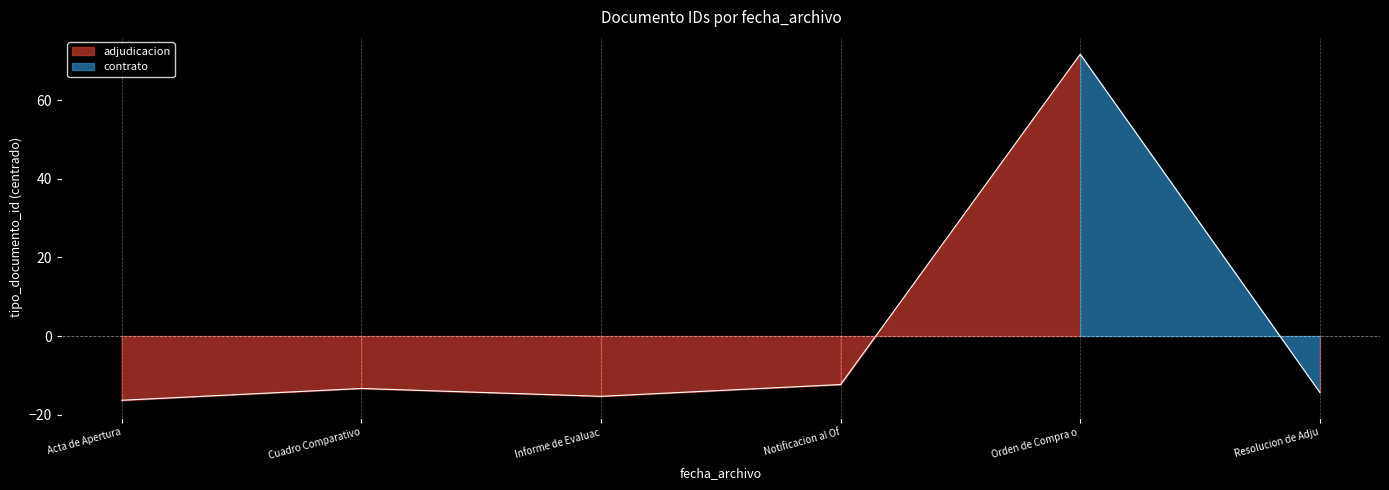

What is the difference between the maximum and minimum values?

88.0